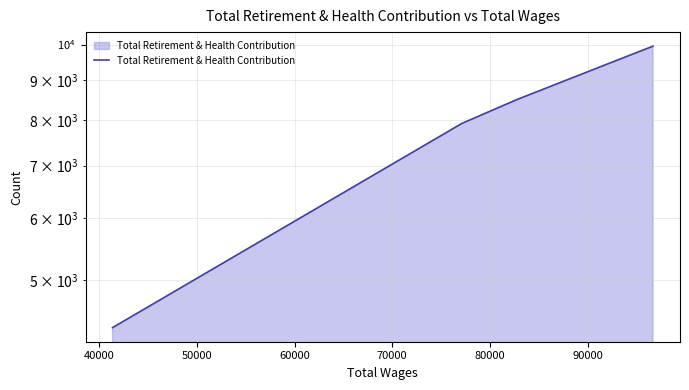

How many data points are above 8498?

2